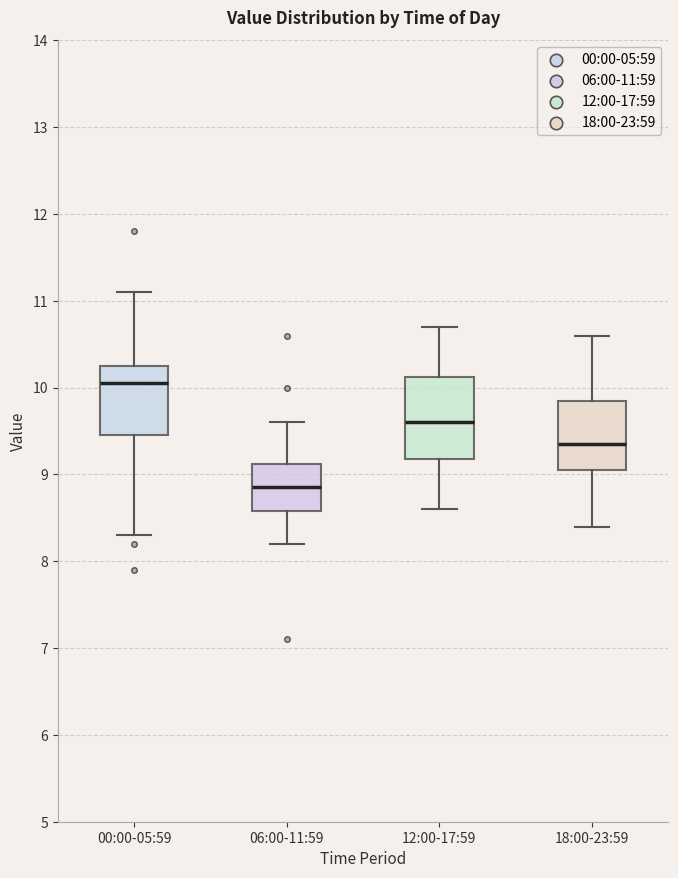

Reading left to right, transcribe this box plot: for each box, give where its median line is, the range the box spans, and where its two whiskers end, as read against the y-axis. The values are not printed on the chart, so give them approximately, as read against the axis.

00:00-05:59: median 10.1, box 9.5 to 10.3, whiskers 8.3 to 11.1
06:00-11:59: median 8.9, box 8.6 to 9.1, whiskers 8.2 to 9.6
12:00-17:59: median 9.6, box 9.2 to 10.1, whiskers 8.6 to 10.7
18:00-23:59: median 9.4, box 9.1 to 9.9, whiskers 8.4 to 10.6